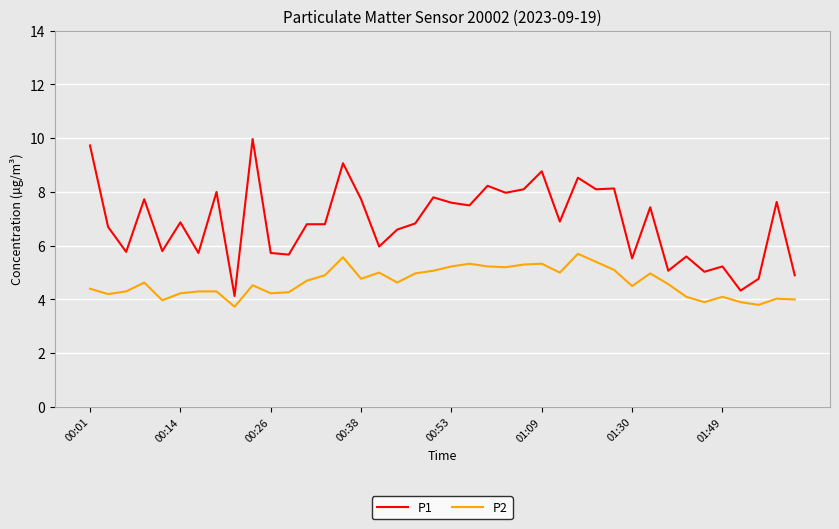

Which series has the widest spread of values?

P1